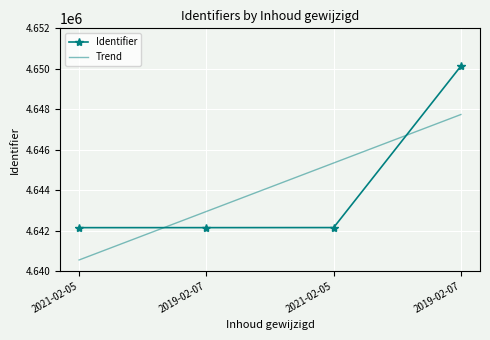

What value does the data have at 2019-02-07, to the nearest 100?

4650100